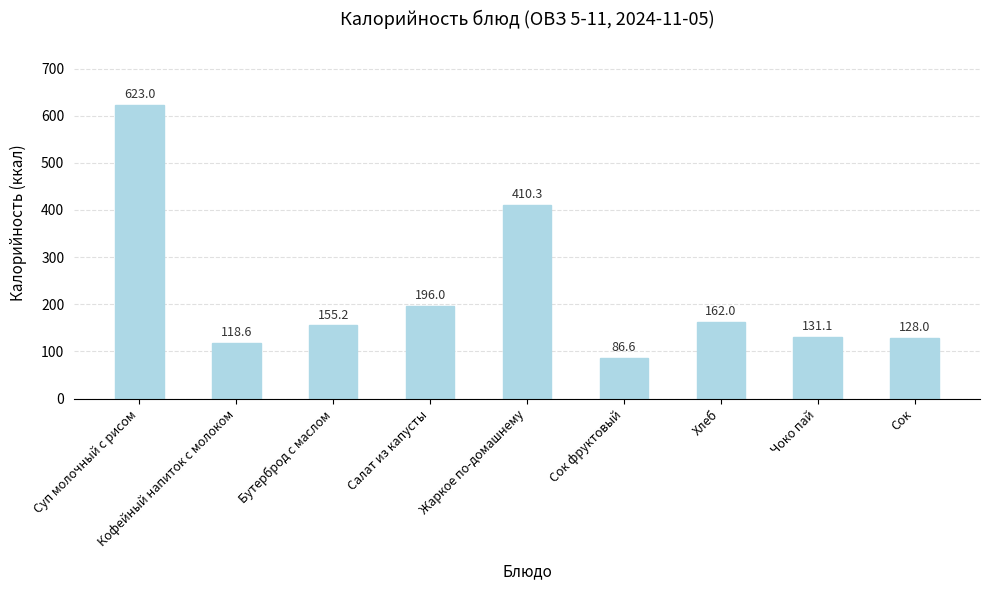

List the labels in order of value, largest first.

Суп молочный с рисом, Жаркое по-домашнему, Салат из капусты, Хлеб, Бутерброд с маслом, Чоко пай, Сок, Кофейный напиток с молоком, Сок фруктовый